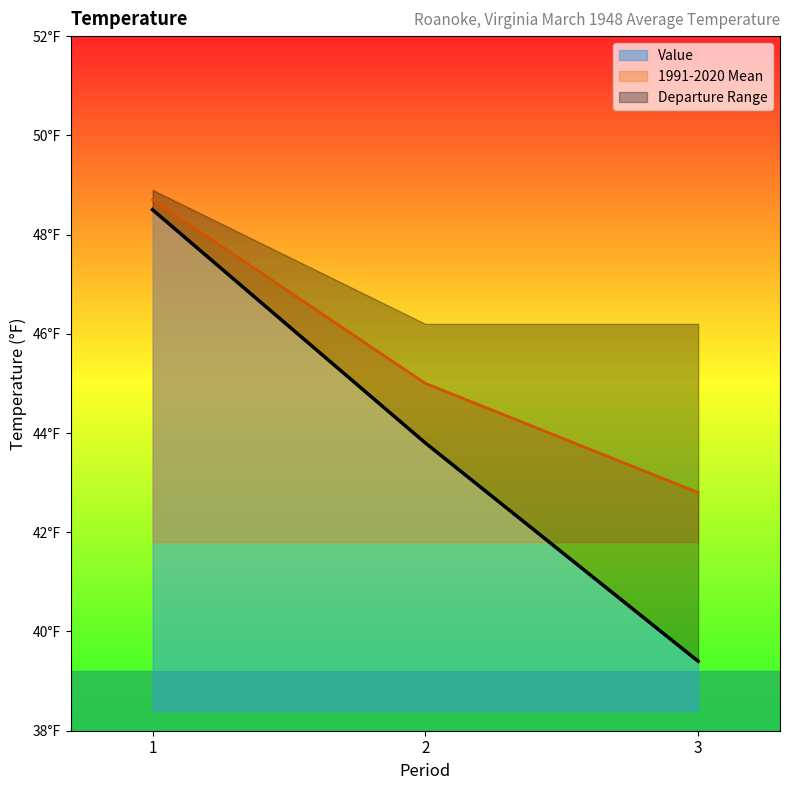

What is the value of the 1991-2020 Mean point at the 3rd from the left?

42.8